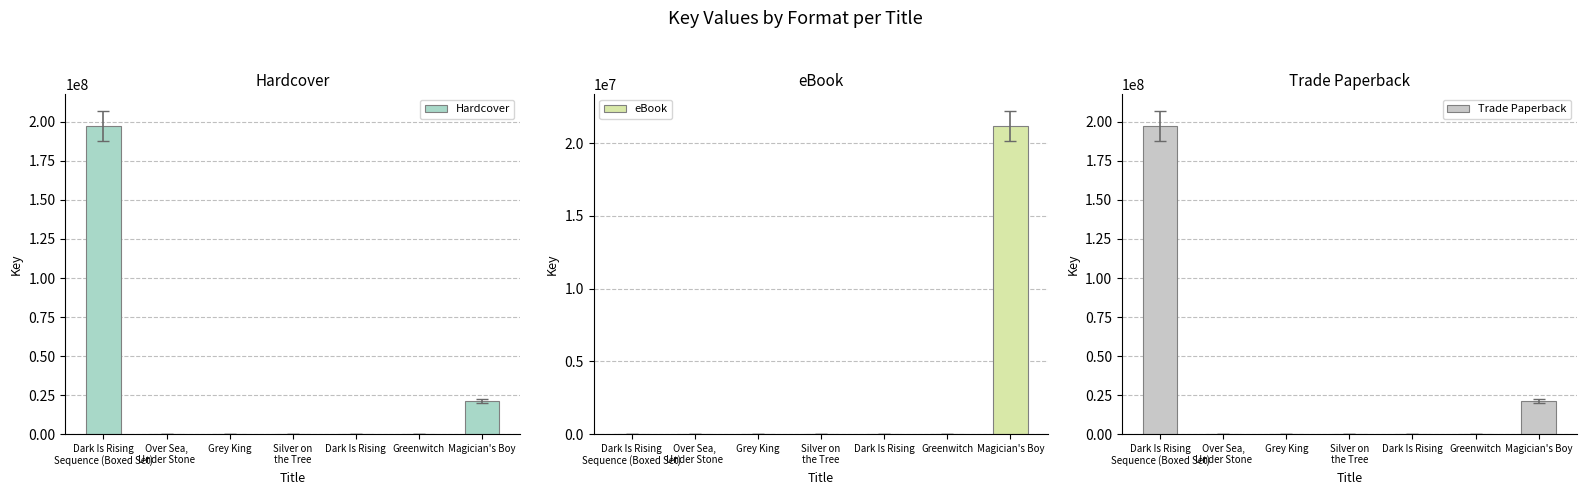

Which series has the largest range (max minus min)?

Hardcover